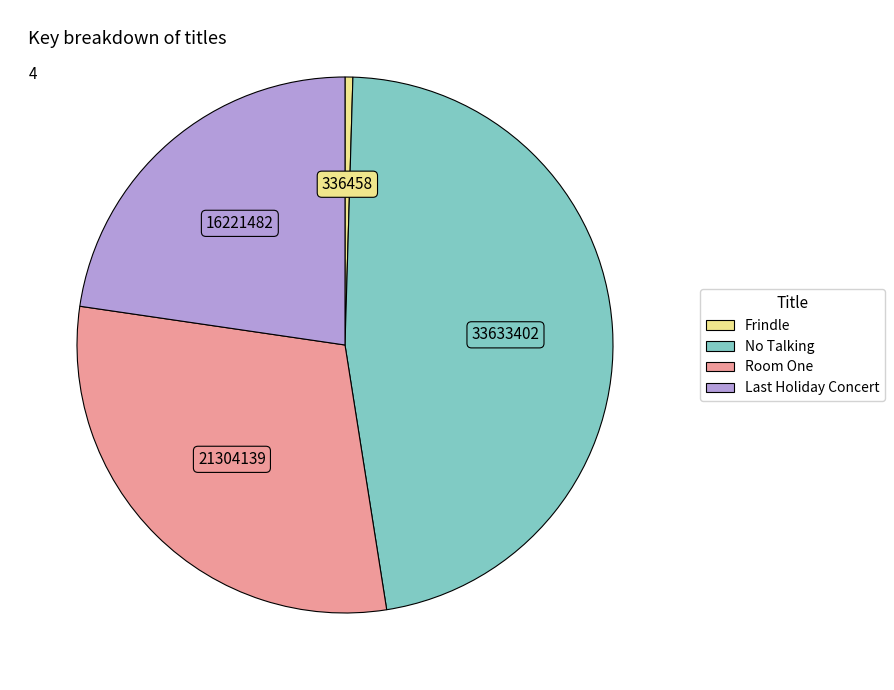

Is No Talking the majority of the pie?

No